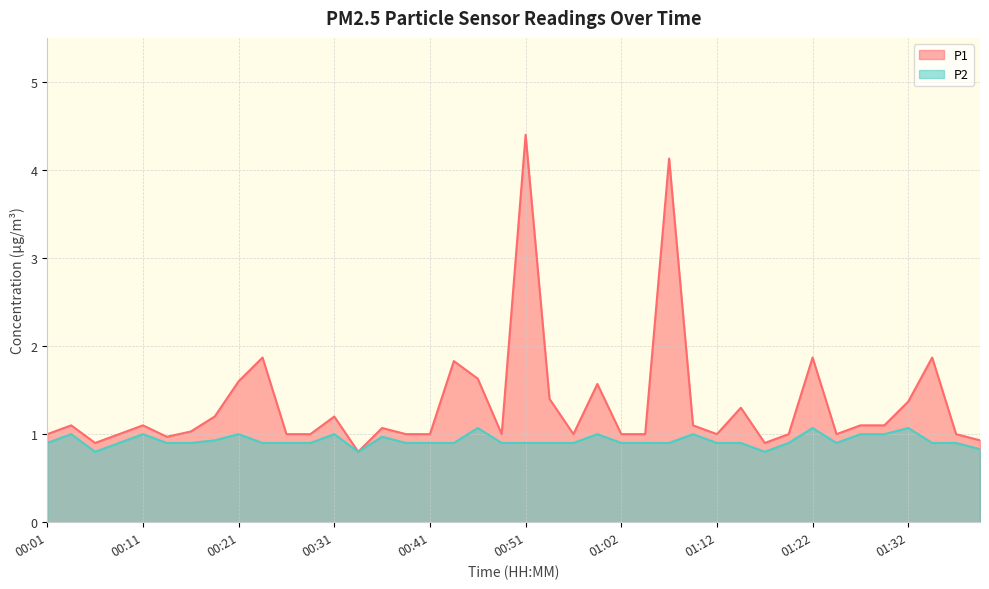

Where is the first local maximum for P2?

00:04